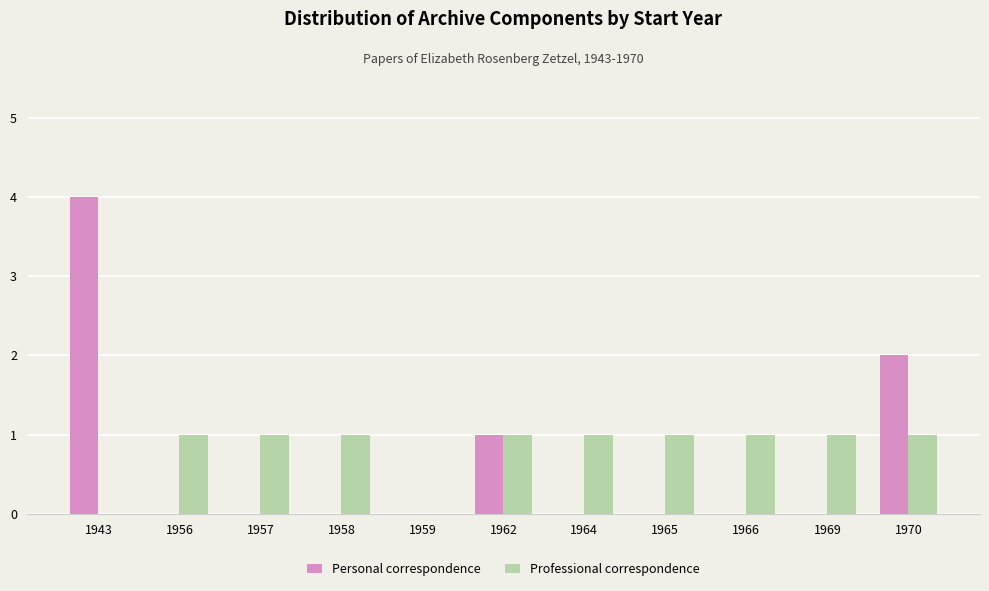

Are the bars grouped side by side (vs. stacked)?

Yes